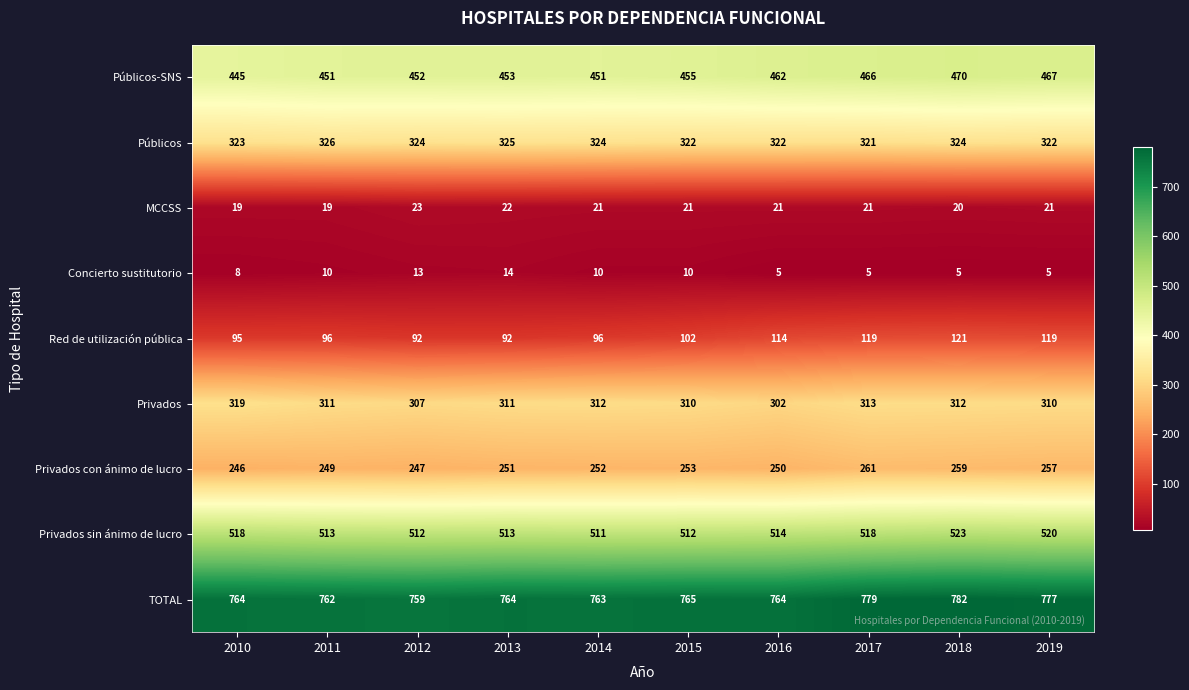

What is the spread (max minus min) of values at 2012?

746